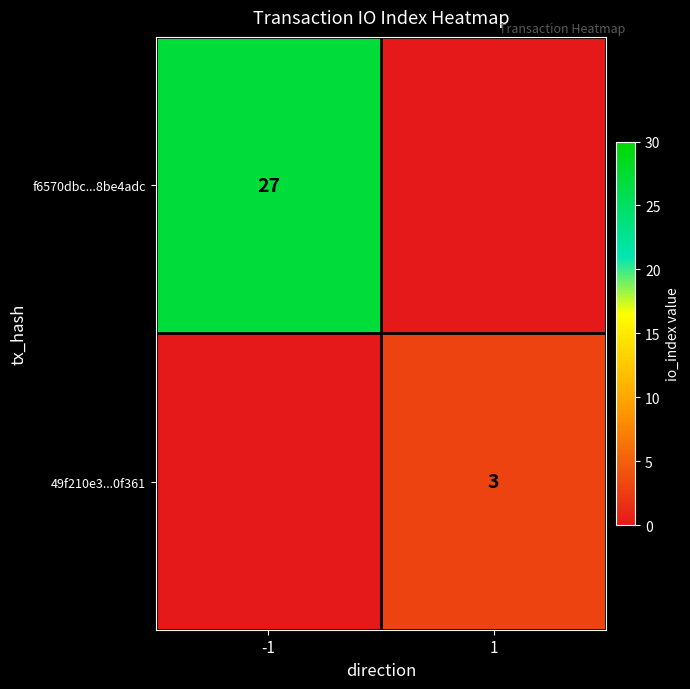

Is it true that 49f210e3...0f361 equals 3 at 1?

True